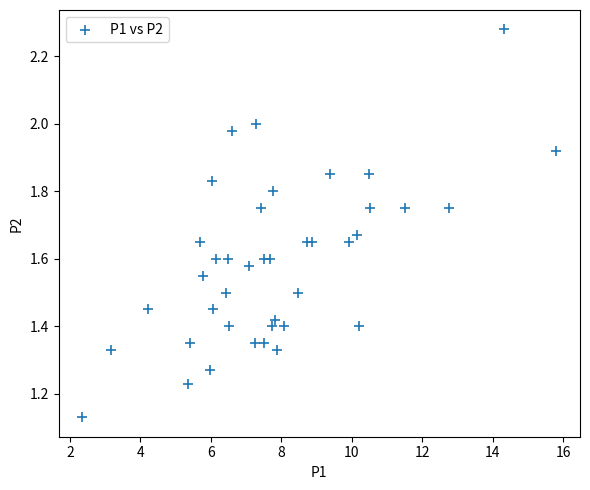

What is the range of X values (max minus min)?

13.5